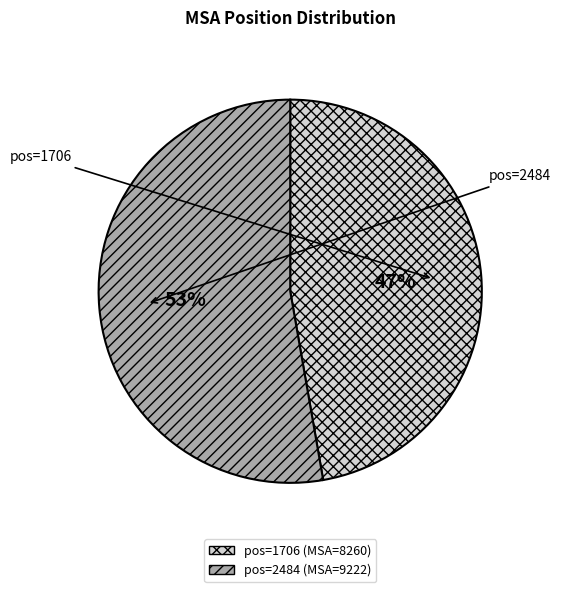

Count the number of slices in the pie.

2